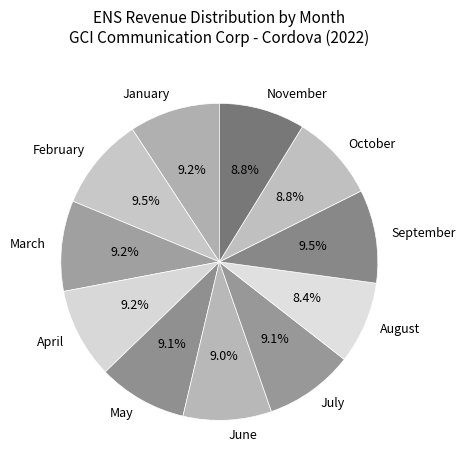

To the nearest percent, what portion does October represent?

9%